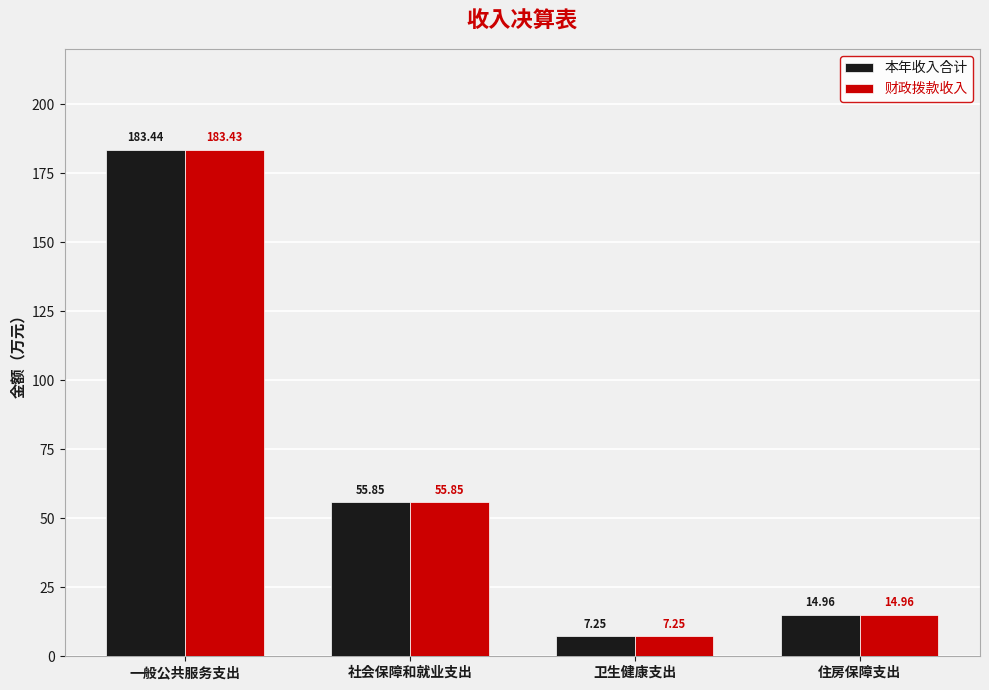

At which label does 本年收入合计 reach its minimum?

卫生健康支出